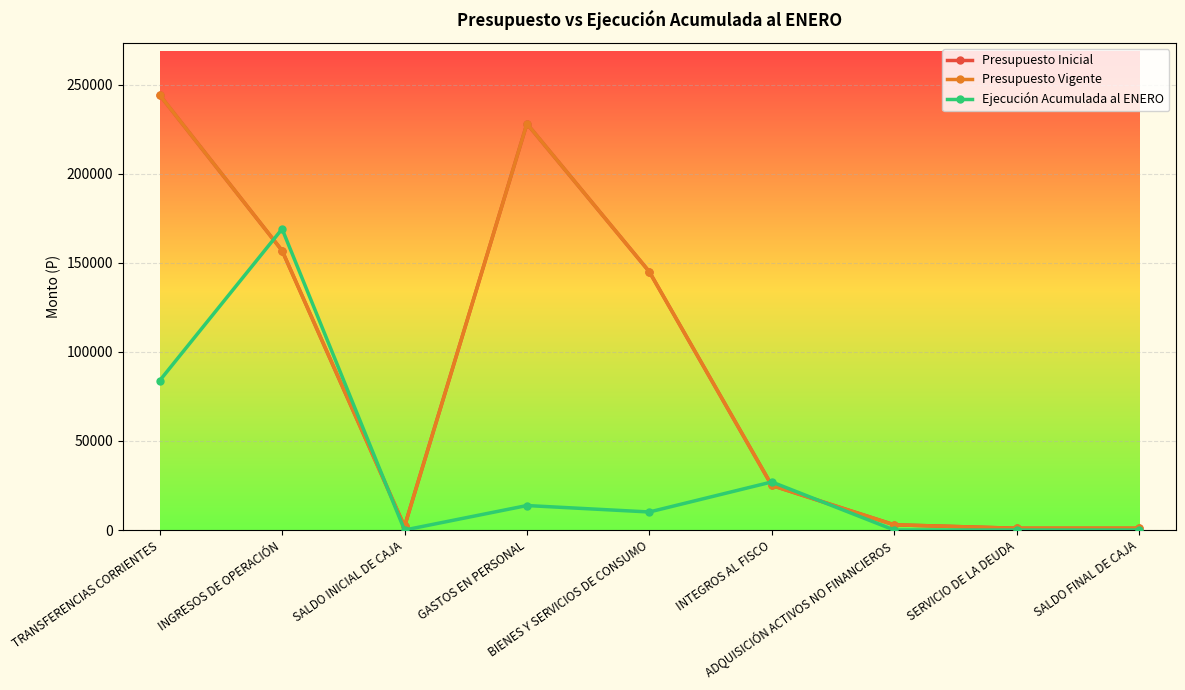

True or false: Presupuesto Vigente and Ejecución Acumulada al ENERO cross at least once.

True